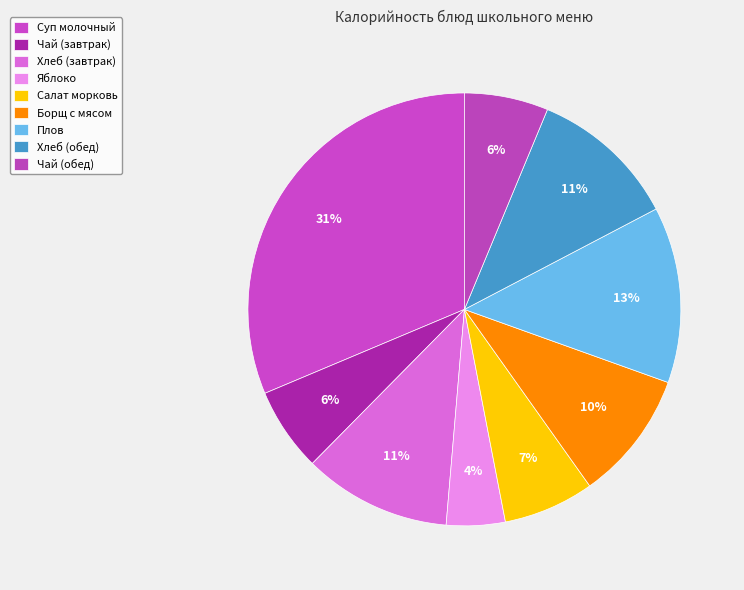

The Борщ с мясом slice represents 10% of the pie. True or false?

True